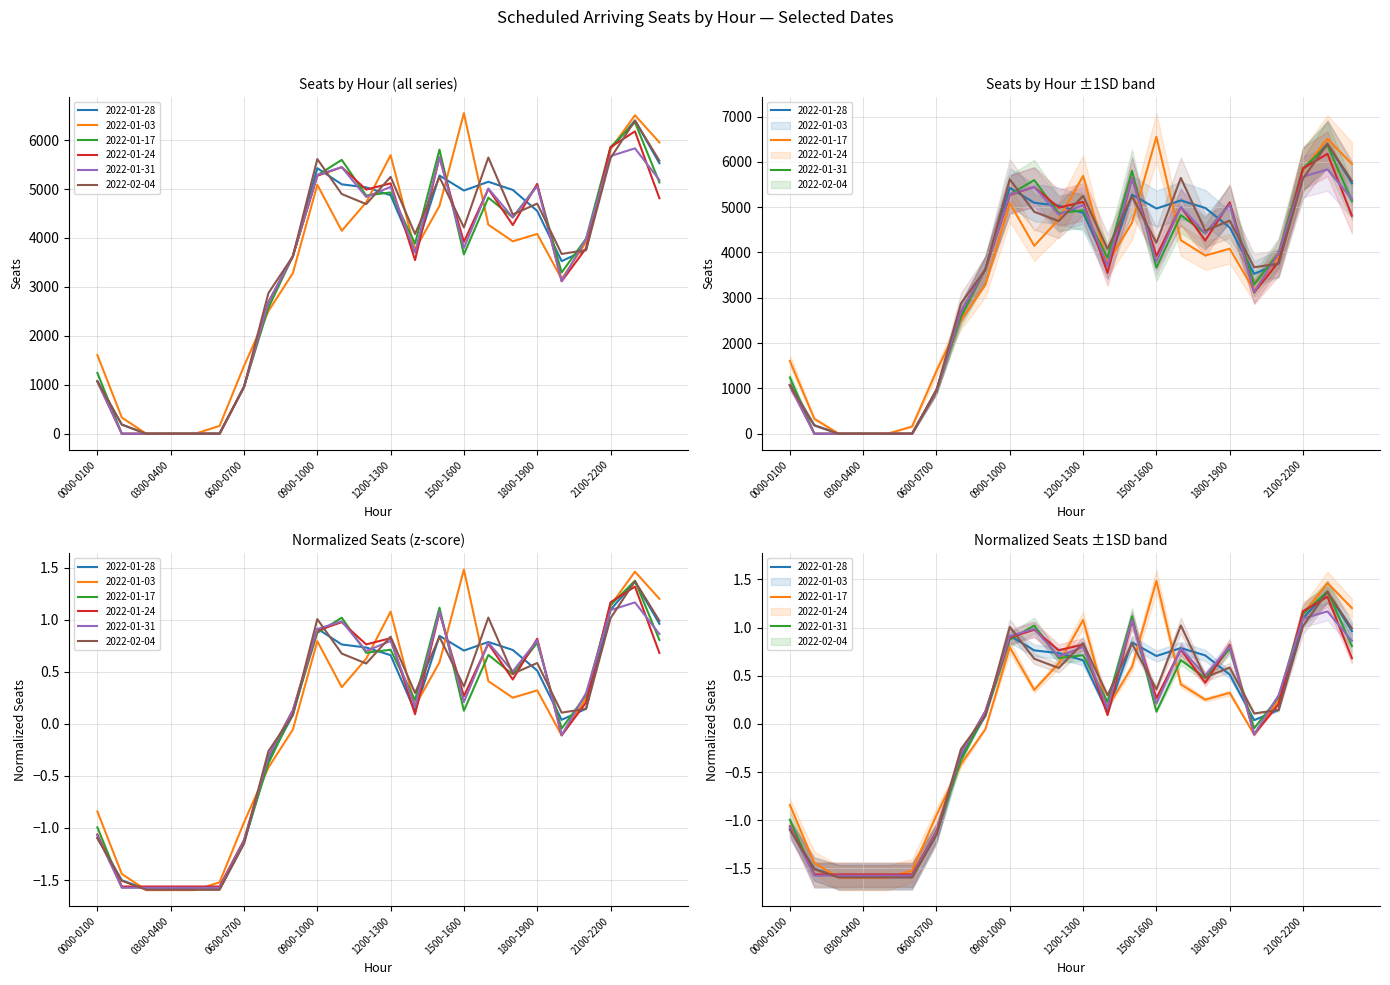

What is the spread (max minus min) of values at 13?

0.2